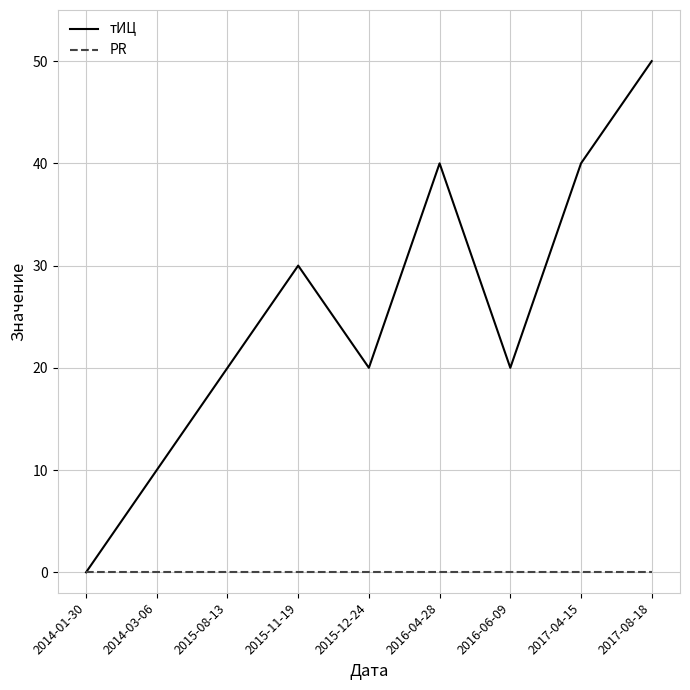

Which series has the largest range (max minus min)?

тИЦ